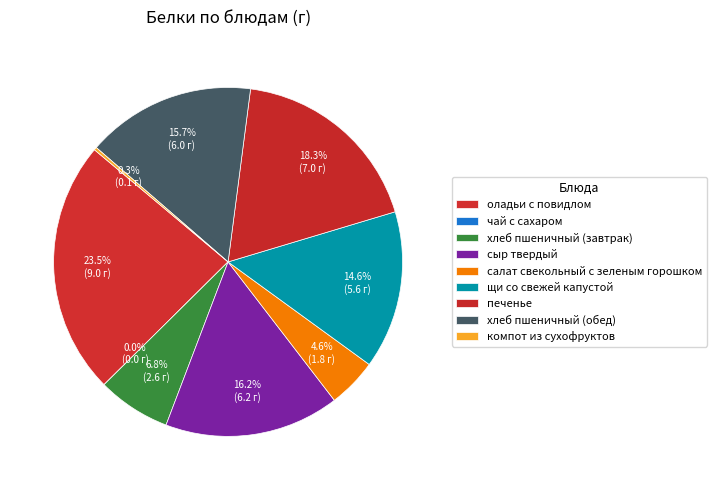

To the nearest percent, what is the average slice percentage?

11%